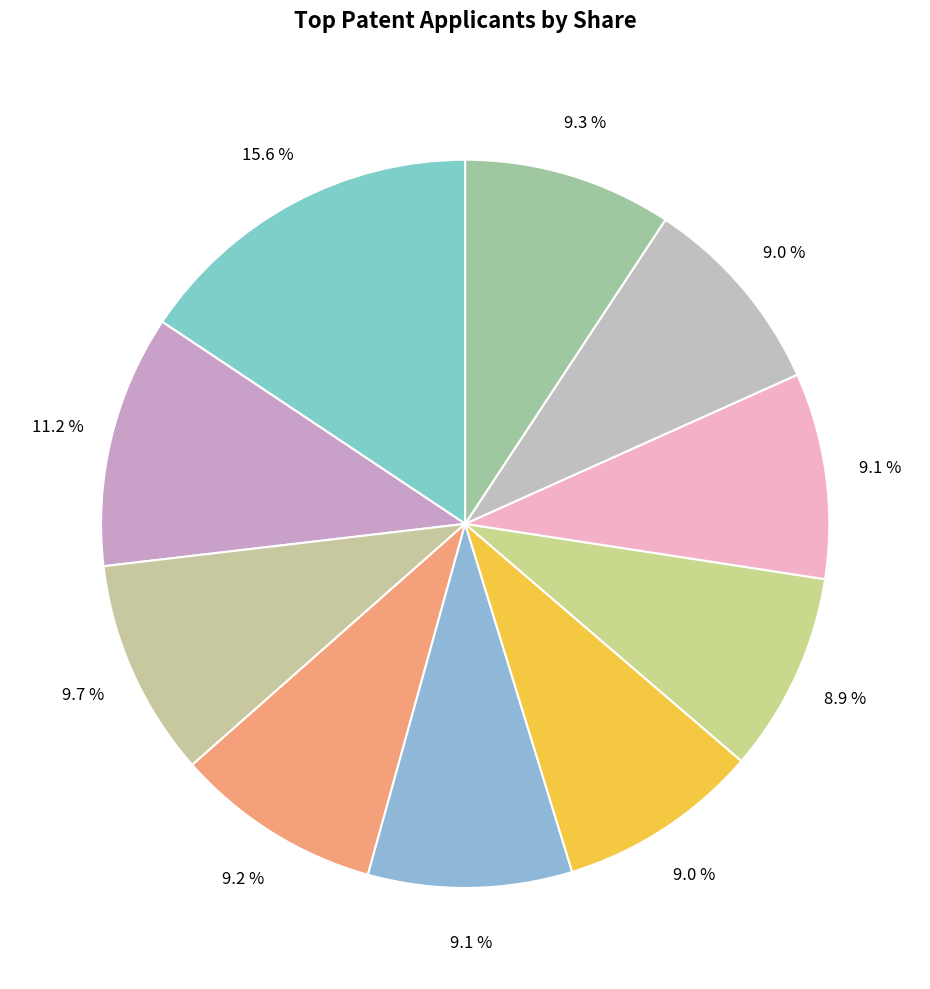

How many slices are in this pie chart?

10